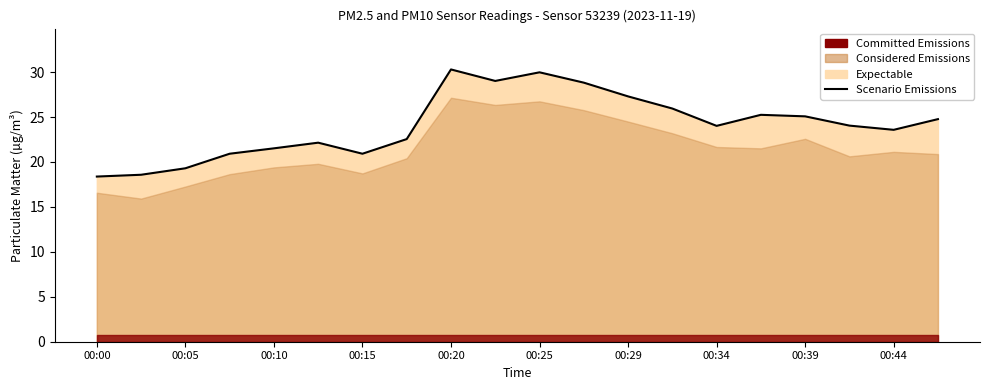

What is the smallest value displayed?

18.4